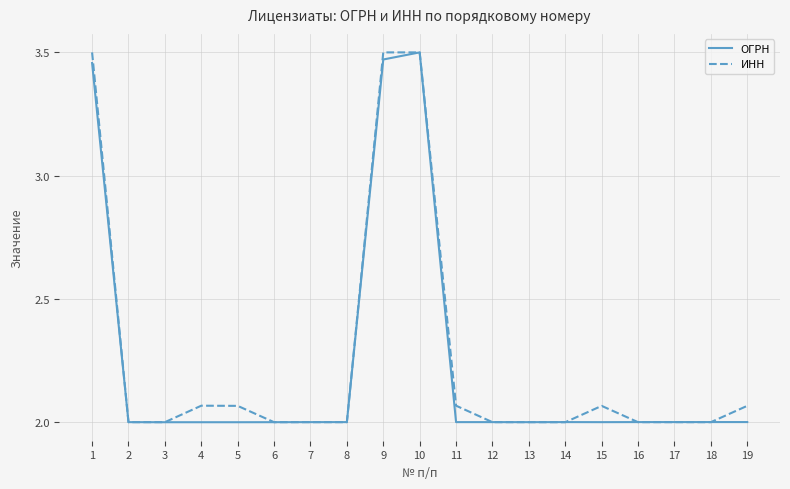

Is the value of ОГРН at 2 greater than the value of ИНН at 4?

No